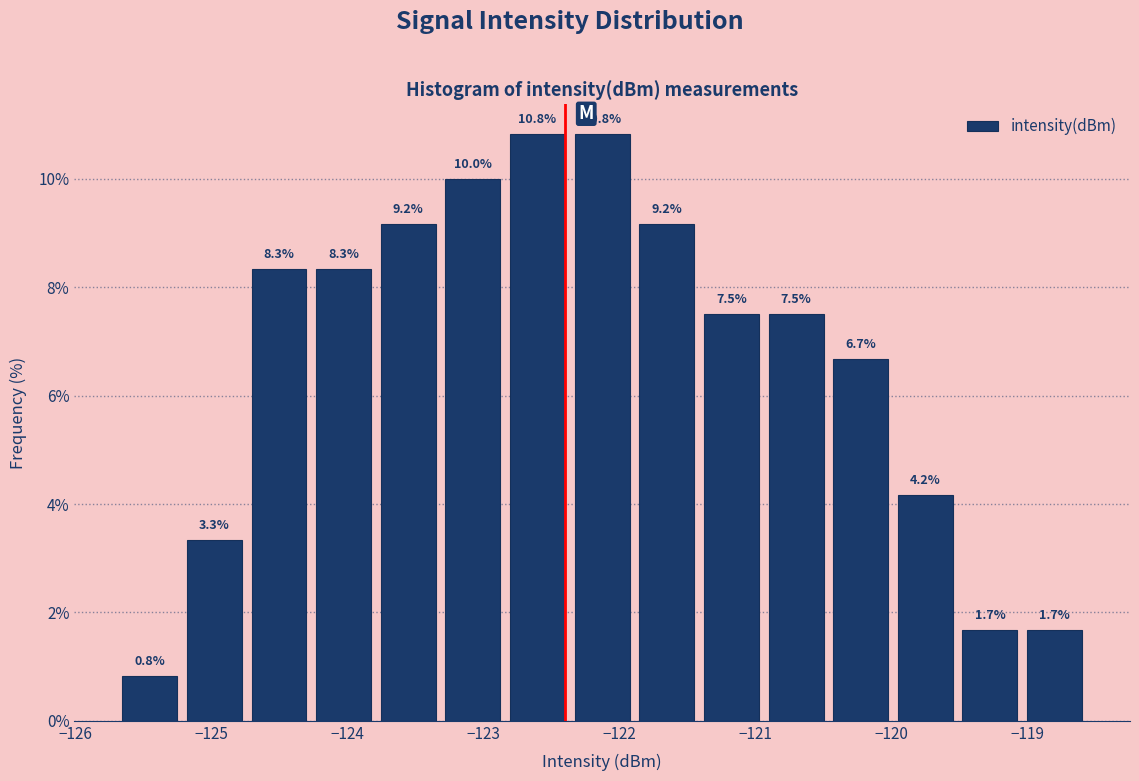

Reading left to right, transcribe this chart: for each bar, give the range it covers on the x-axis and its height. The bar edges are not printed on the chart, so give them approximately, as read against the axis.

-125.7 to -125.2: 0.8
-125.2 to -124.7: 3.3
-124.7 to -124.3: 8.3
-124.3 to -123.8: 8.3
-123.8 to -123.3: 9.2
-123.3 to -122.8: 10.0
-122.8 to -122.4: 10.8
-122.4 to -121.9: 10.8
-121.9 to -121.4: 9.2
-121.4 to -120.9: 7.5
-120.9 to -120.5: 7.5
-120.5 to -120.0: 6.7
-120.0 to -119.5: 4.2
-119.5 to -119.0: 1.7
-119.0 to -118.6: 1.7